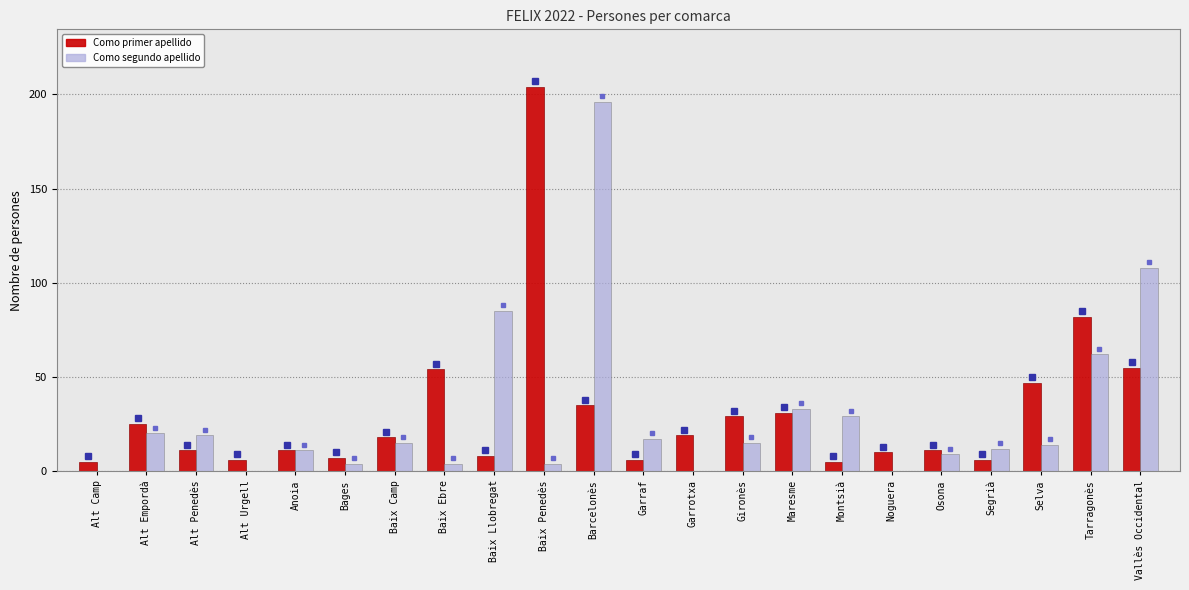

Reading left to right, what are all the values shown in this chart?

Como primer apellido: Alt Camp=5	Alt Empordà=25	Alt Penedès=11	Alt Urgell=6	Anoia=11	Bages=7	Baix Camp=18	Baix Ebre=54	Baix Llobregat=8	Baix Penedès=204	Barcelonès=35	Garraf=6	Garrotxa=19	Gironès=29	Maresme=31	Montsià=5	Noguera=10	Osona=11	Segrià=6	Selva=47	Tarragonès=82	Vallès Occidental=55
Como segundo apellido: Alt Camp=0	Alt Empordà=20	Alt Penedès=19	Alt Urgell=0	Anoia=11	Bages=4	Baix Camp=15	Baix Ebre=4	Baix Llobregat=85	Baix Penedès=4	Barcelonès=196	Garraf=17	Garrotxa=0	Gironès=15	Maresme=33	Montsià=29	Noguera=0	Osona=9	Segrià=12	Selva=14	Tarragonès=62	Vallès Occidental=108